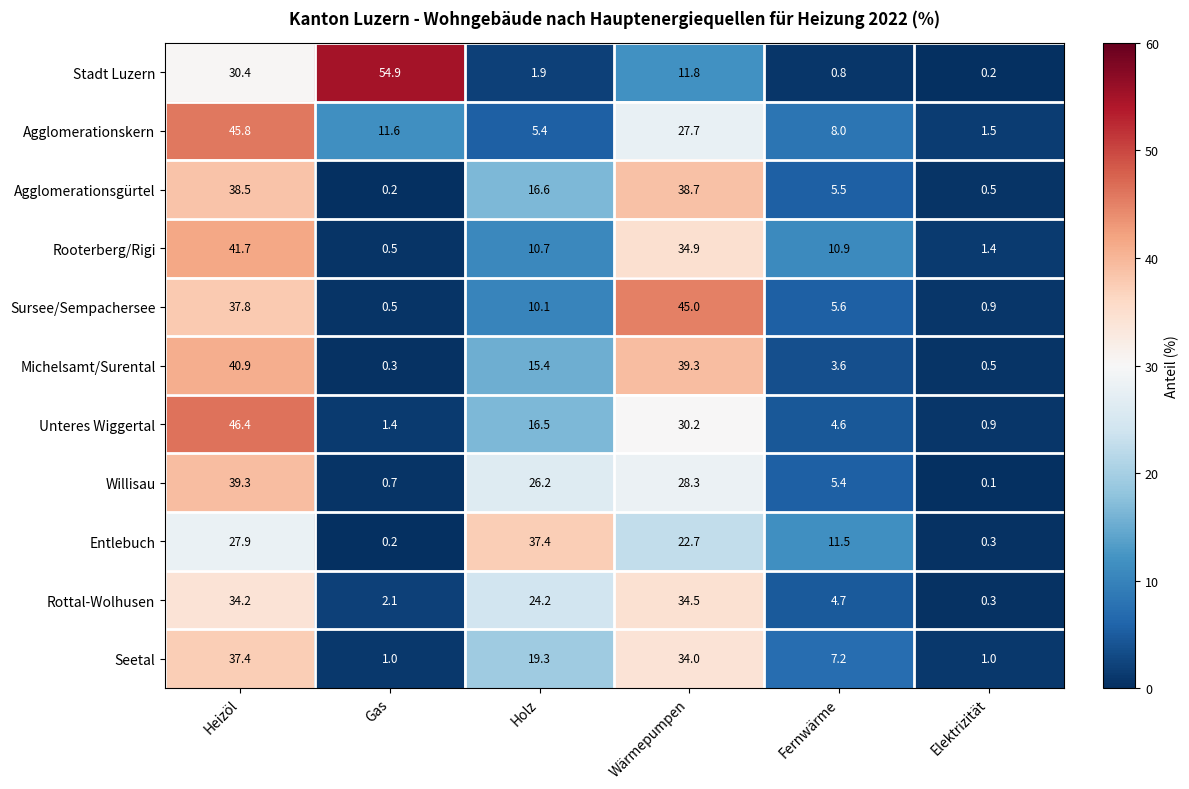

What is the spread (max minus min) of values at Holz?

35.5